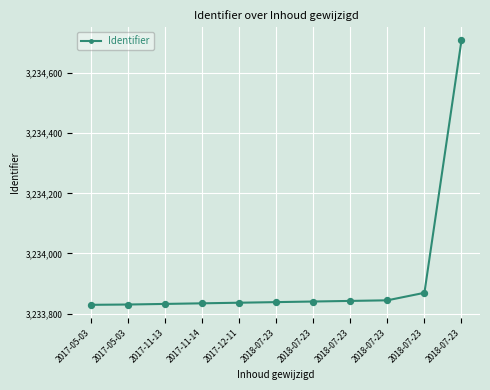

What is the change in value from 2017-05-03 to 2018-07-23?

+12